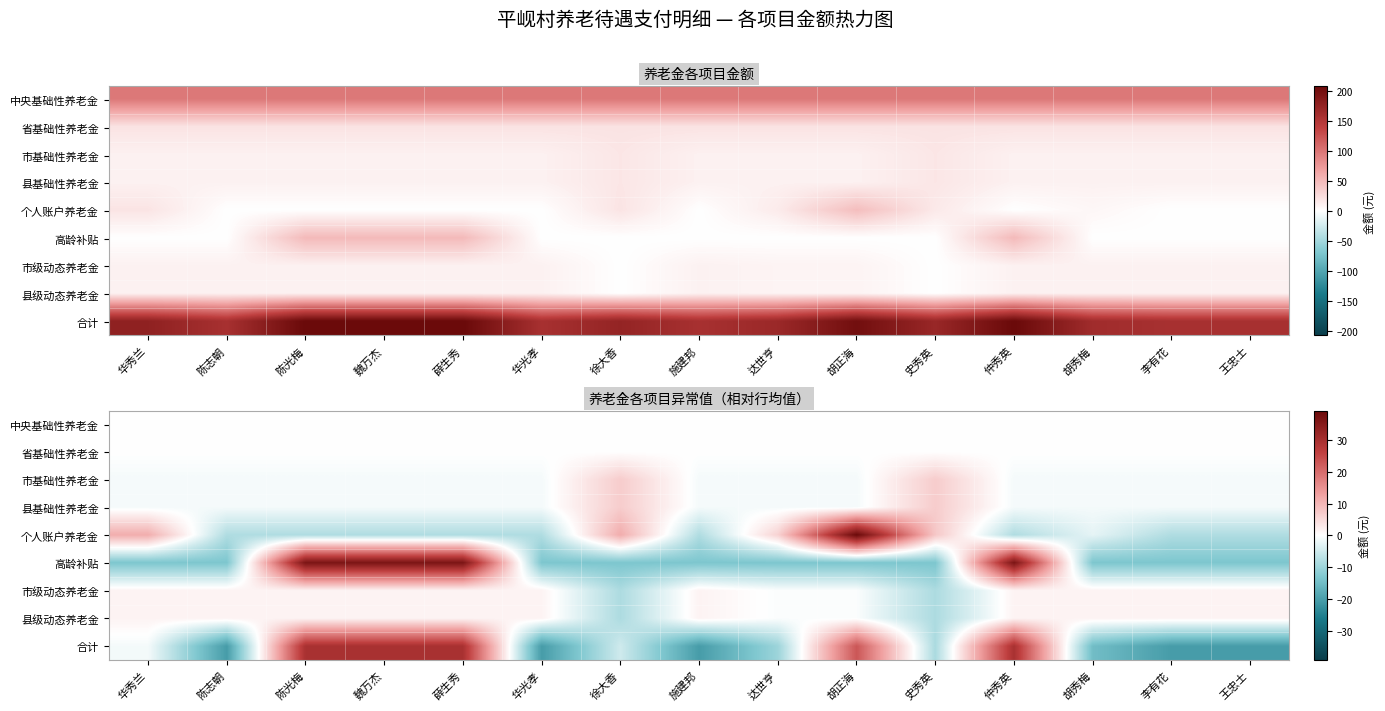

Which has a higher value, 史秀英 or 陈光梅?

史秀英